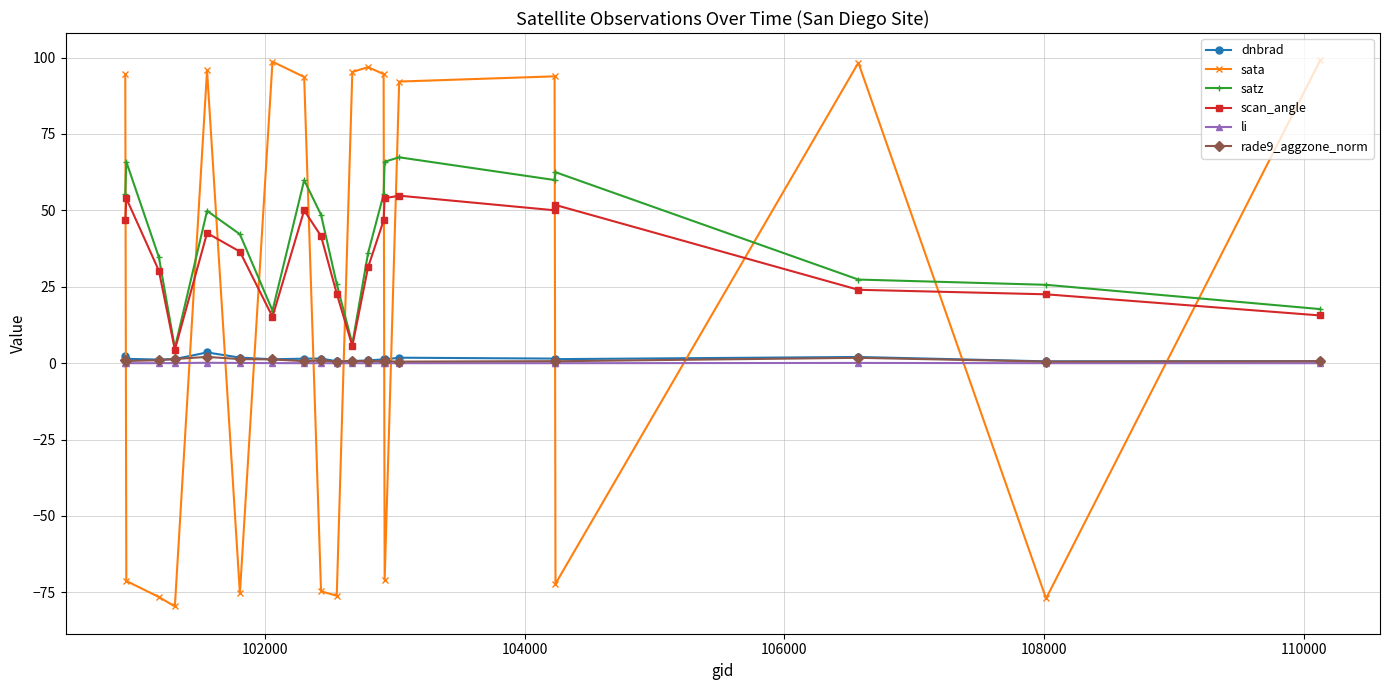

Which series has the largest range (max minus min)?

sata